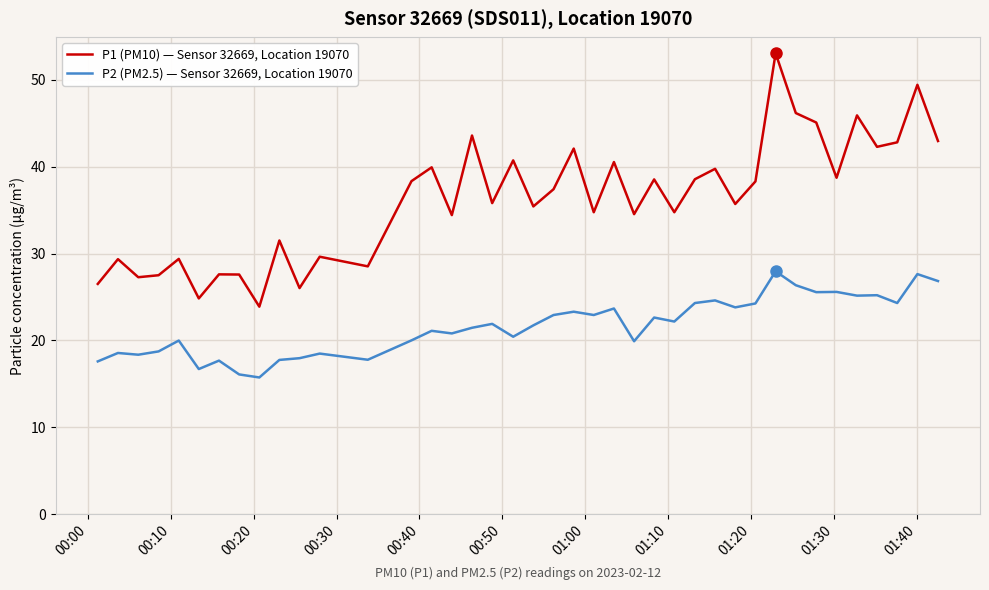

What is the difference between the maximum and minimum values in the P2 (PM2.5) — Sensor 32669, Location 19070 series?

12.2